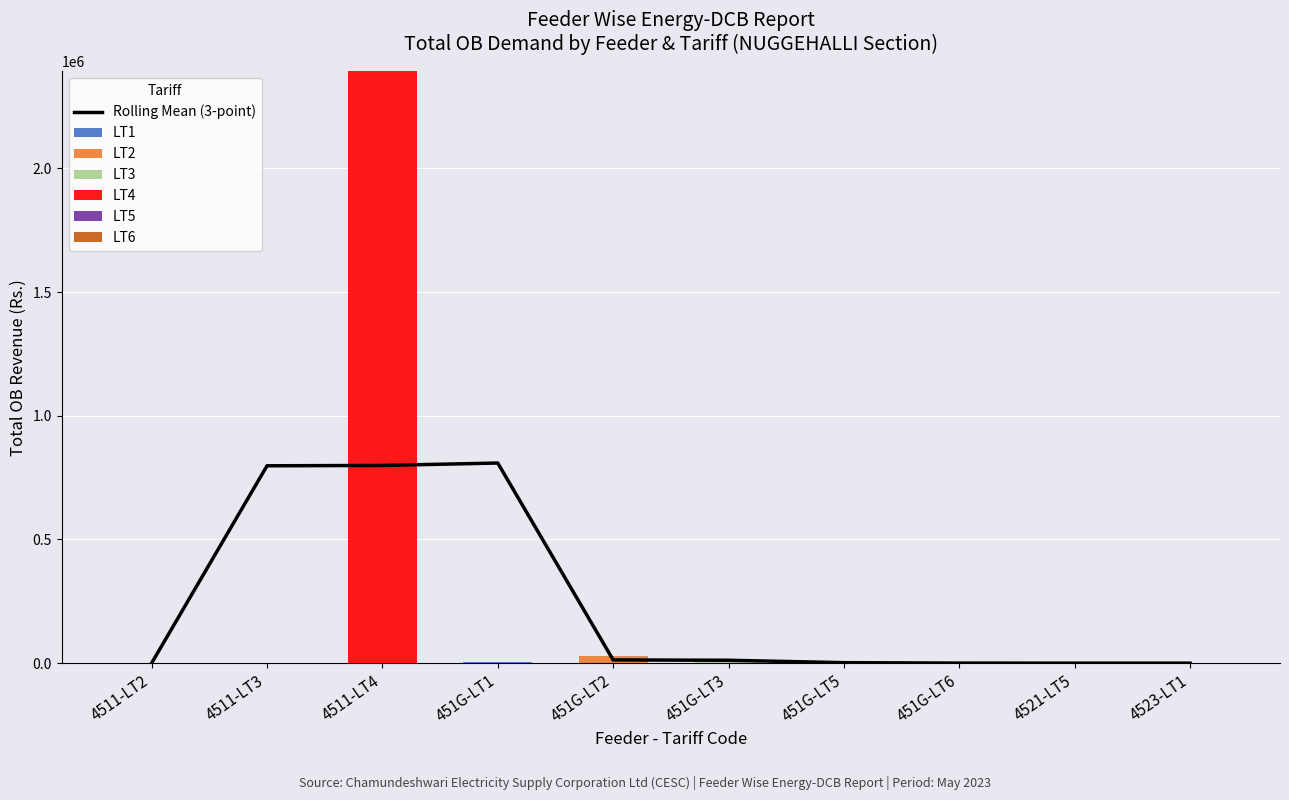

At how many categories does at least one series exceed 94333?

1